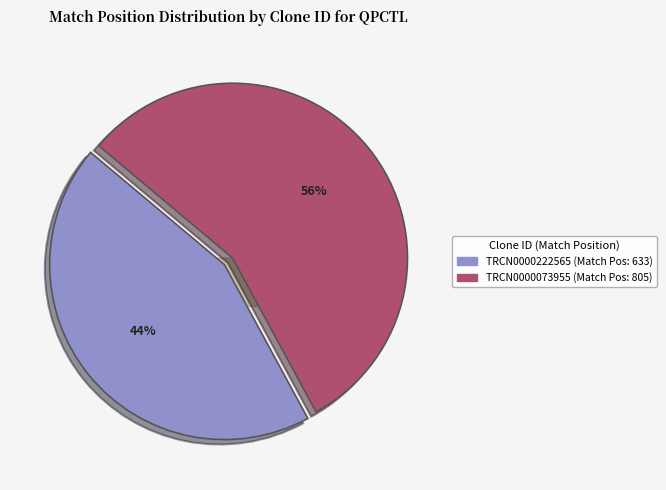

Is it true that TRCN0000073955 is 63% of the pie?

False